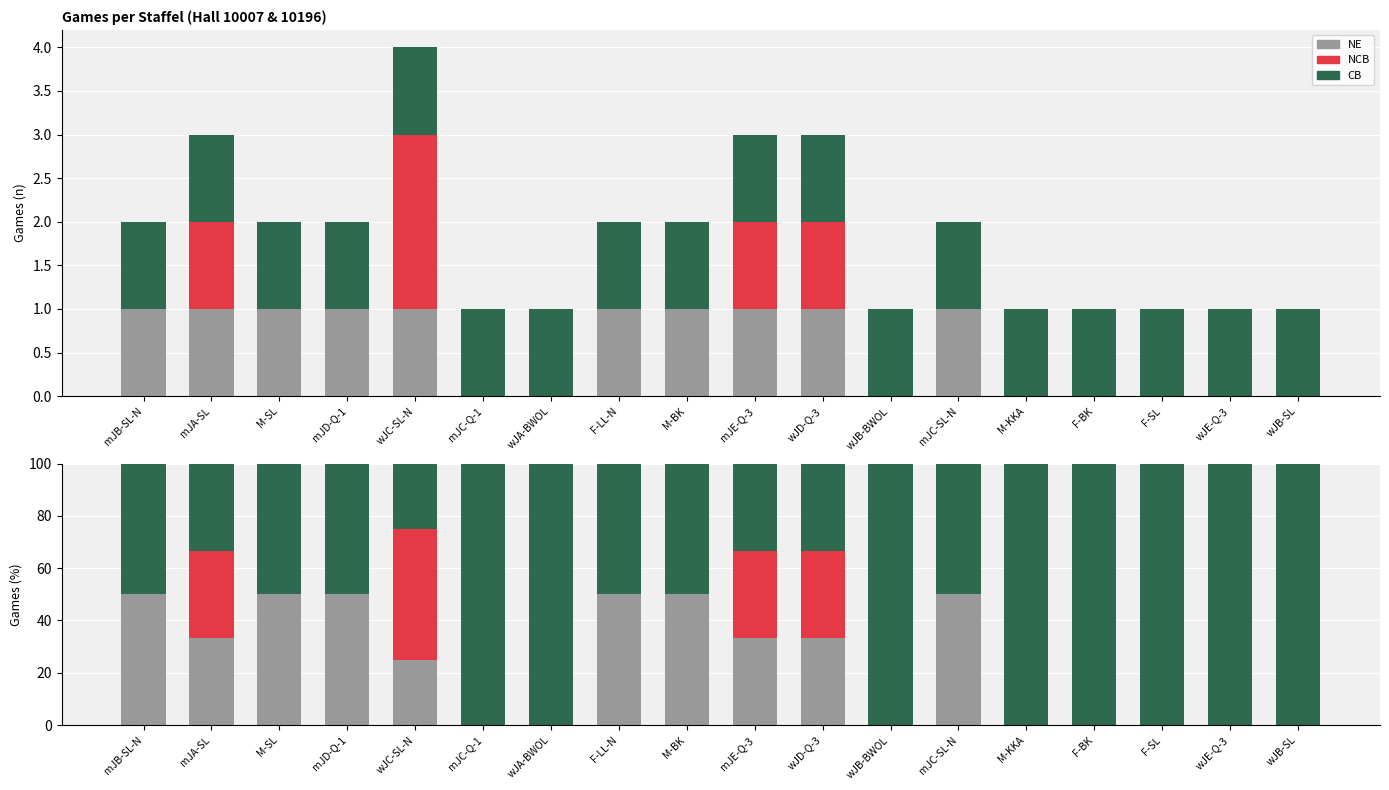

How many values in the CB series exceed 50?

8